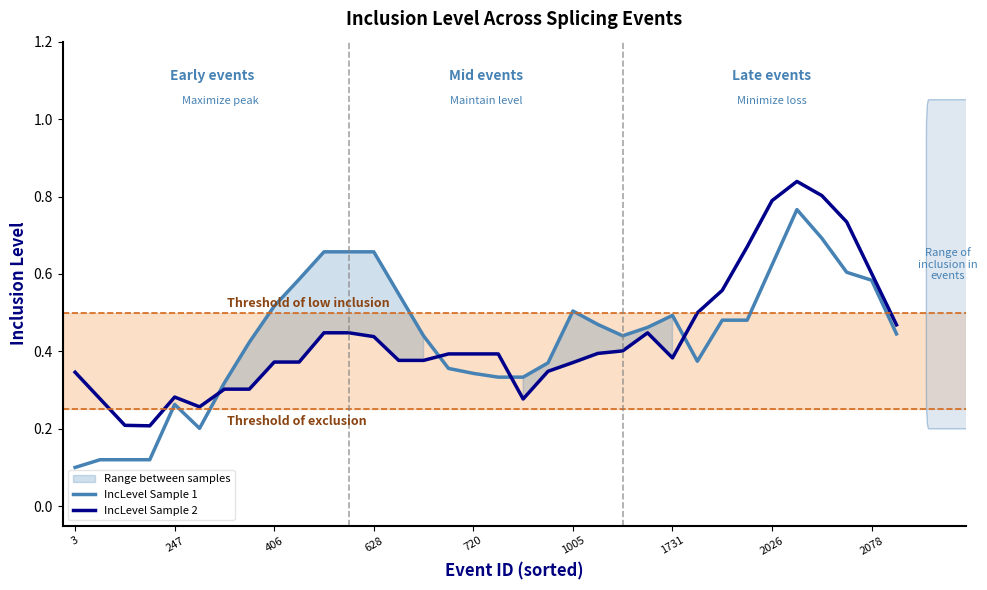

What value does the IncLevel Sample 2 series have at 14?

0.4